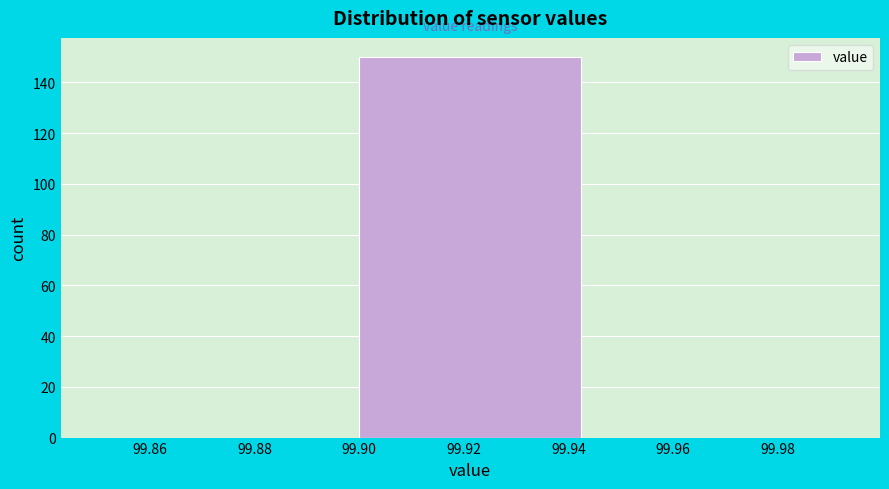

Reading left to right, list every bar in this chart as the range it spans on the x-axis followed by its height. The values are not printed on the chart, so give them approximately, as read against the axis.

99.85 to 99.90: 0
99.90 to 99.95: 150
99.95 to 100.00: 0